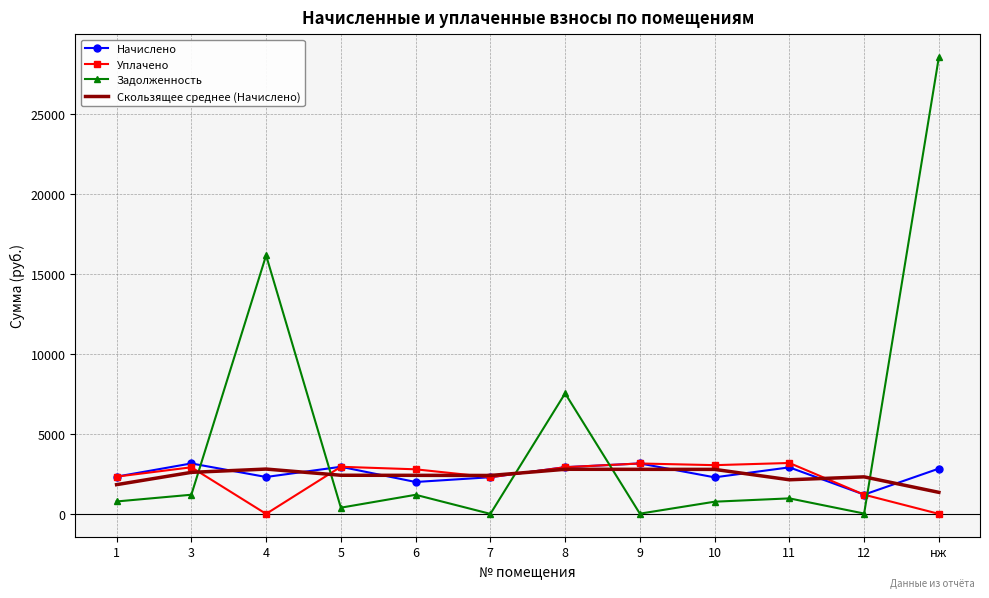

What is the sum of the Уплачено values at 8 and нж?

2918.1